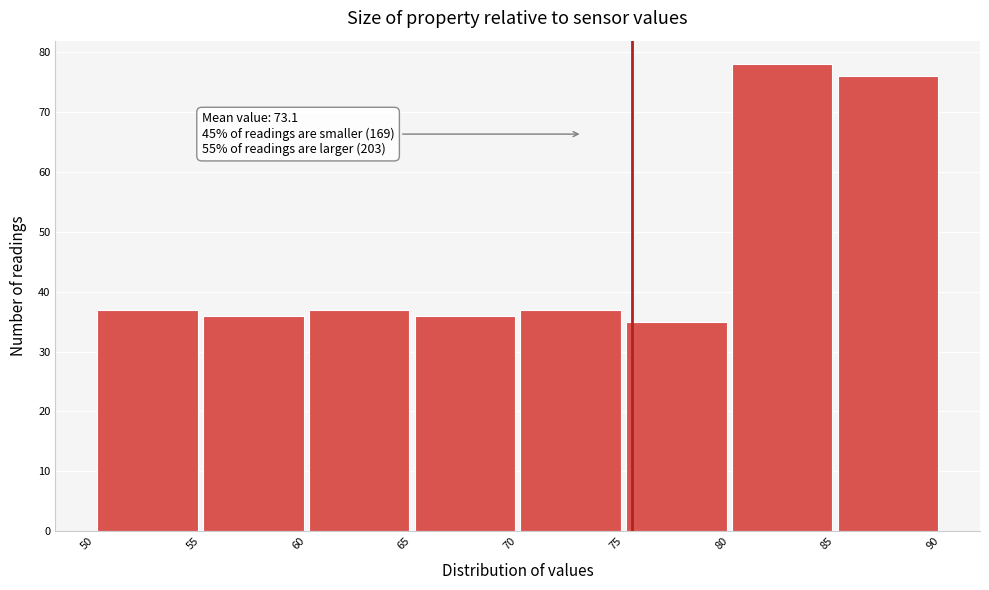

Which range on the x-axis has the tallest bar?

80 to 85